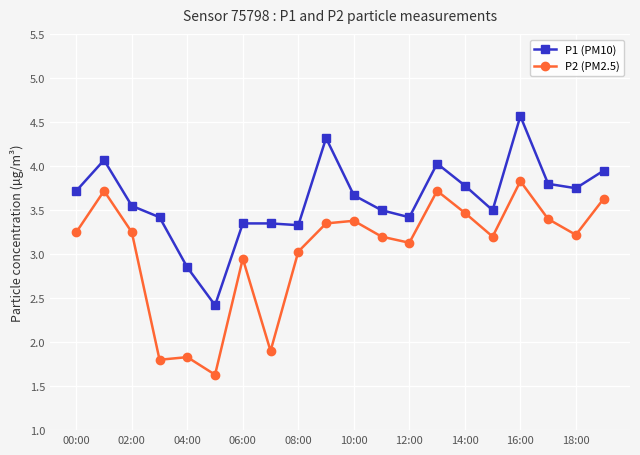

What is the smallest value displayed?

1.6